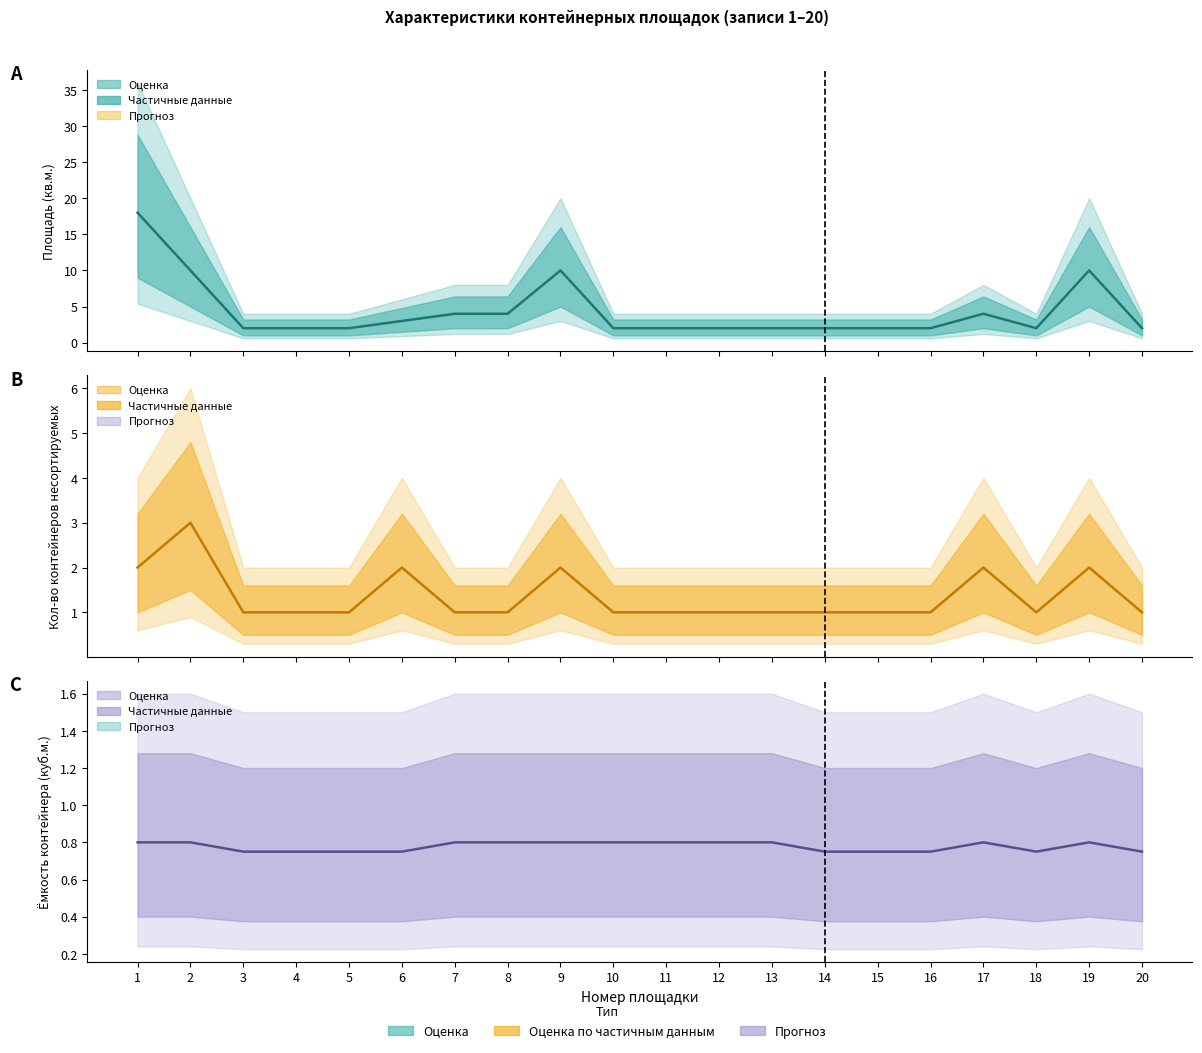

The value of Площадь (кв.м.) (центр) at 1 is 18.0. True or false?

True